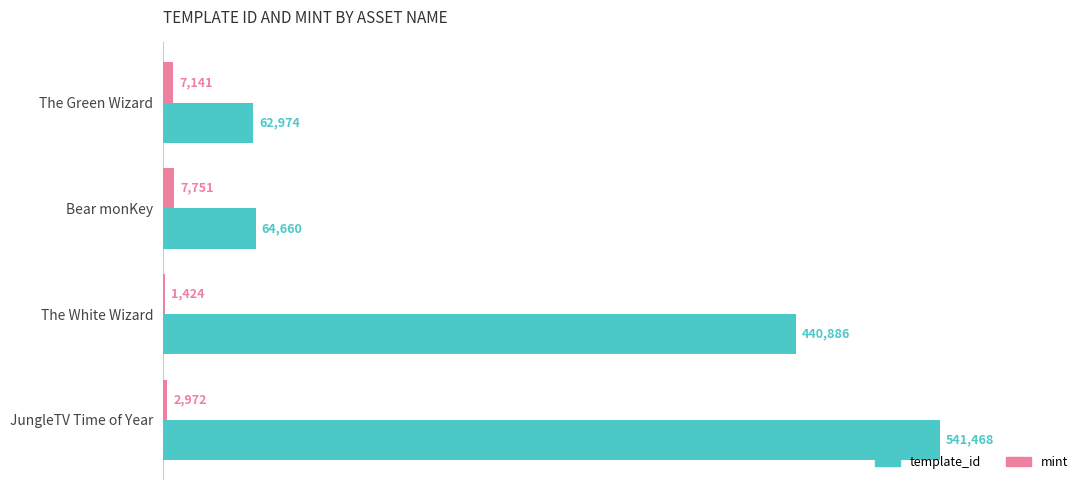

Which category has the highest value in the mint series?

Bear monKey